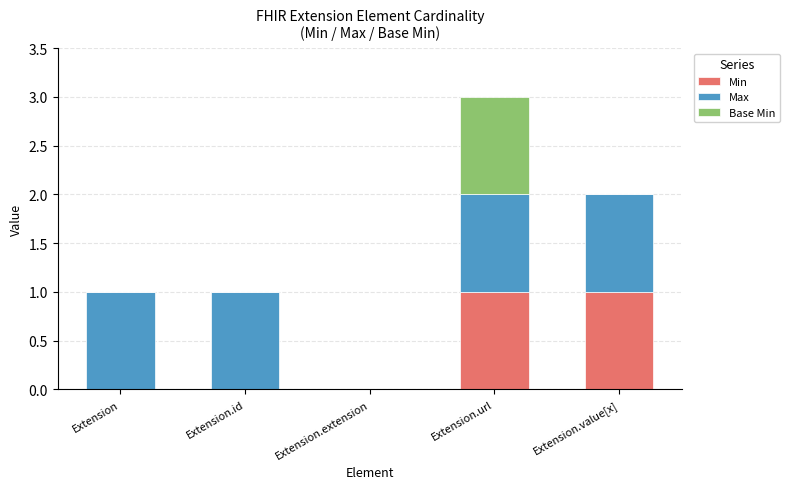

The Min series shows 0 at Extension.value[x]. True or false?

False